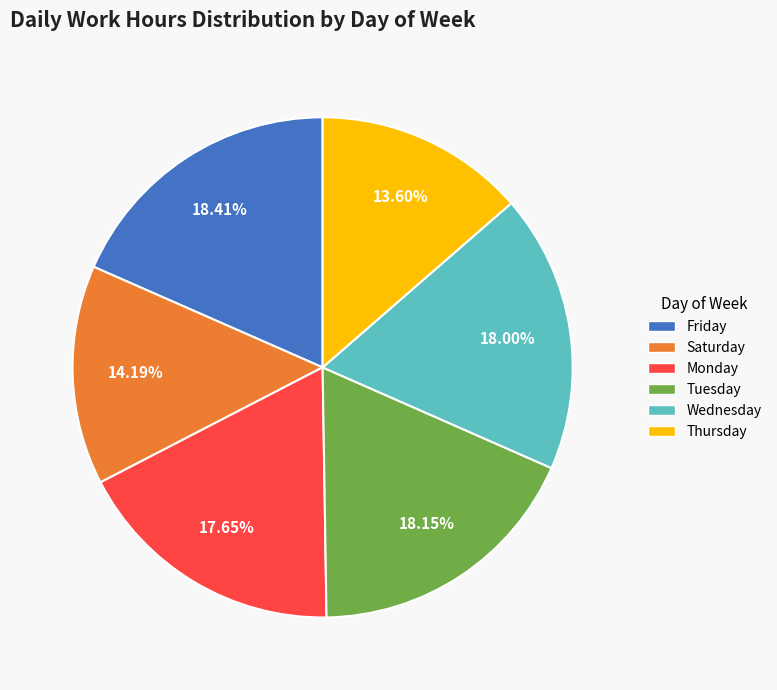

Is there any slice that represents more than half of the pie?

No